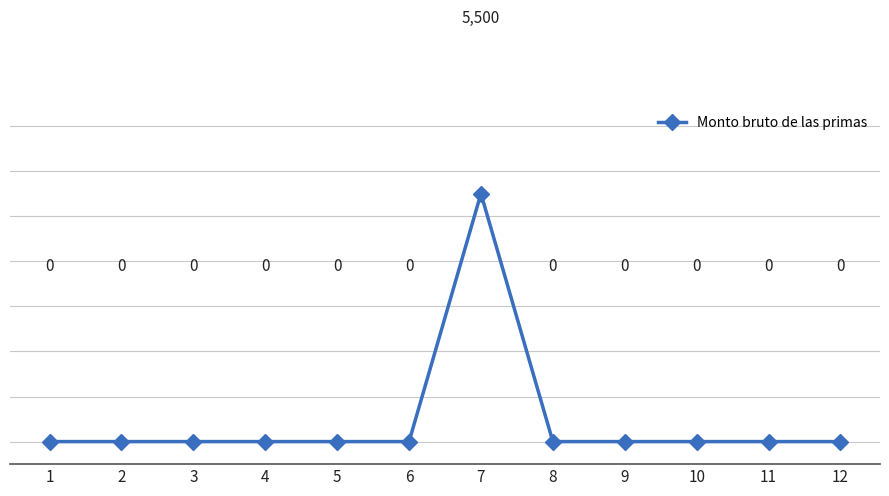

How many interior local peaks (higher than both neighbors) does the data have?

1